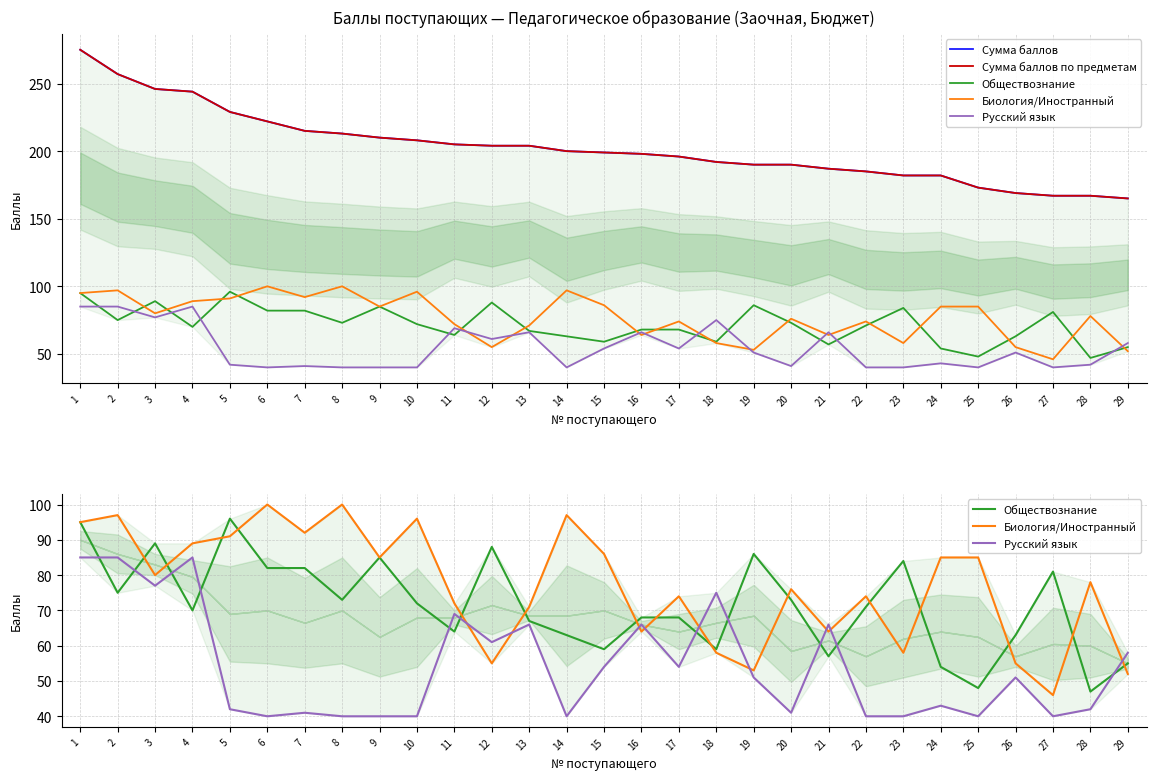

True or false: Обществознание and Сумма баллов по предметам cross at least once.

False